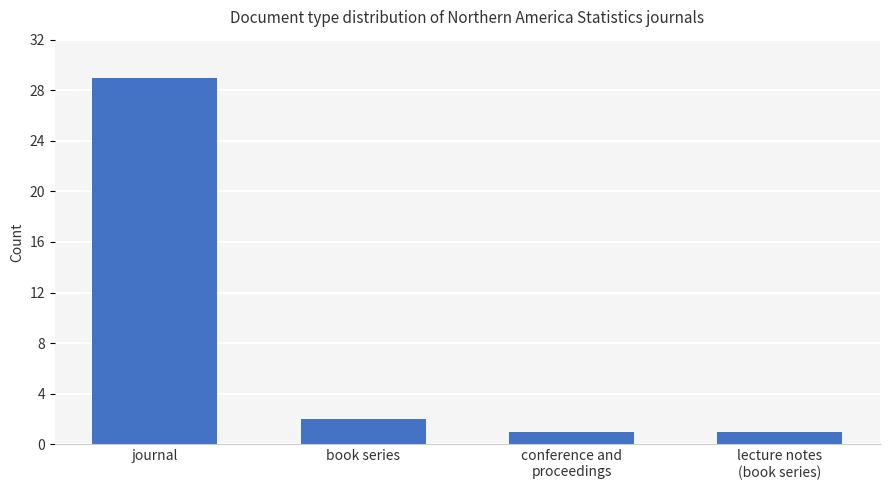

Which label corresponds to the largest value in the chart?

journal